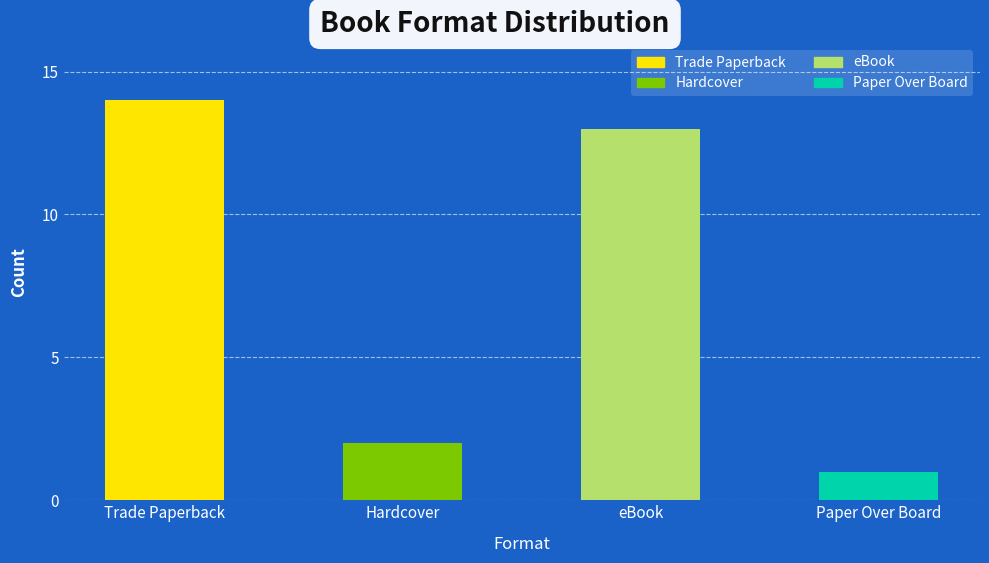

Reading right to left, list all the values displayed in this chart.

1	13	2	14